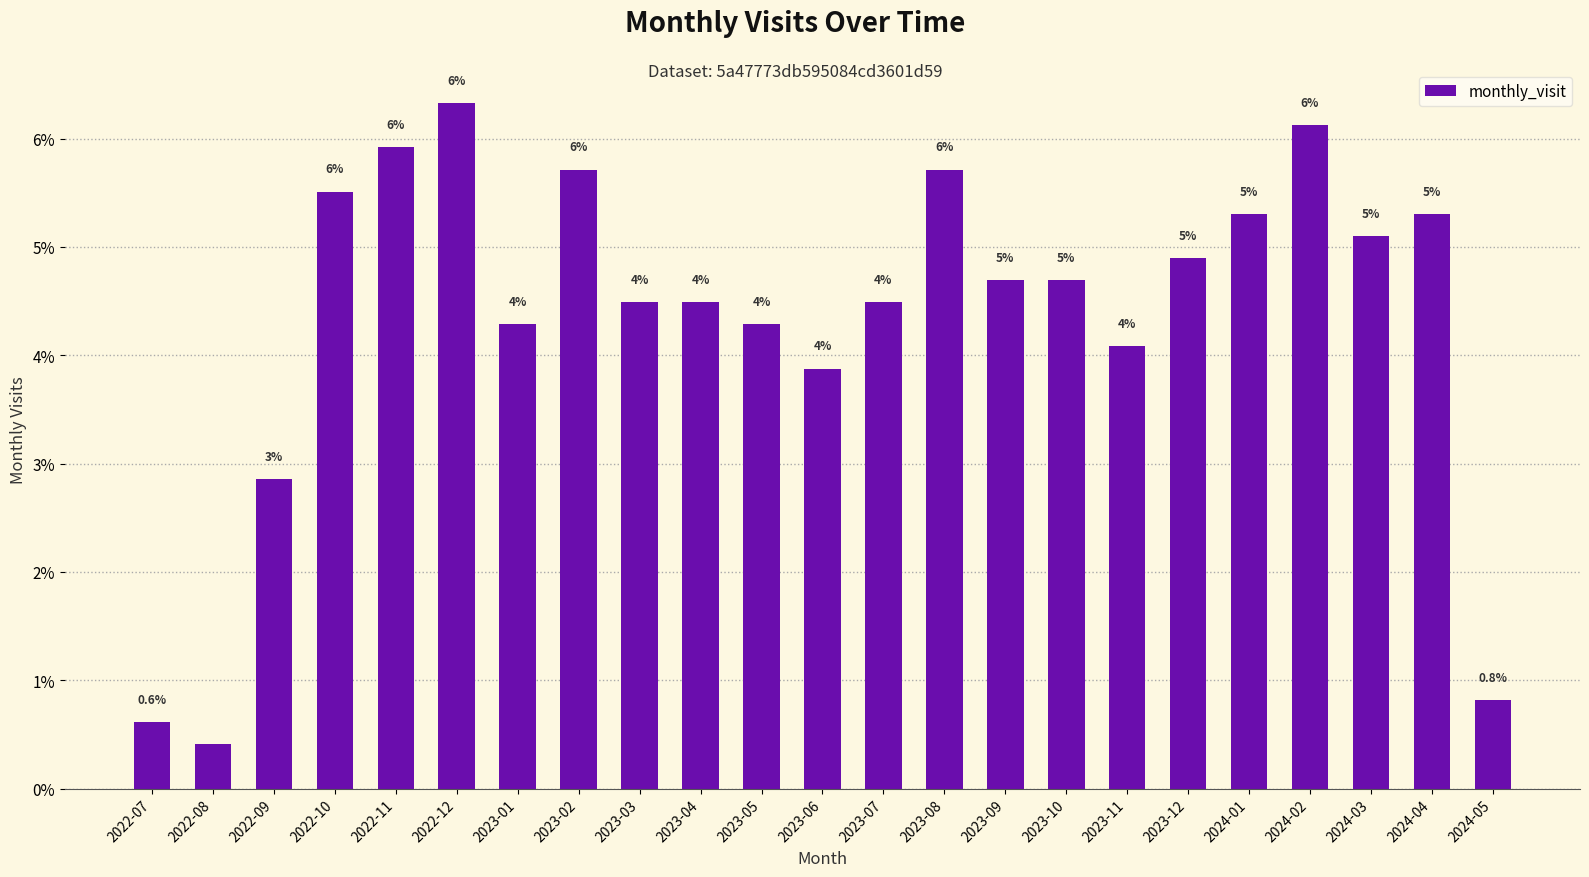

What is the ratio of the value at 2024-03 to the value at 2023-06?

1.3